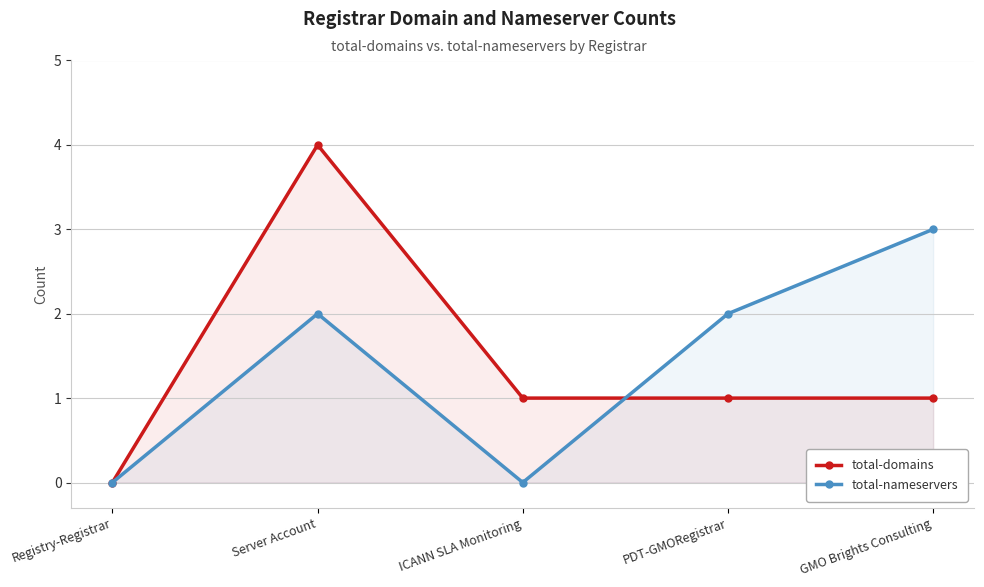

What is the total value across all series at GMO Brights Consulting?

4